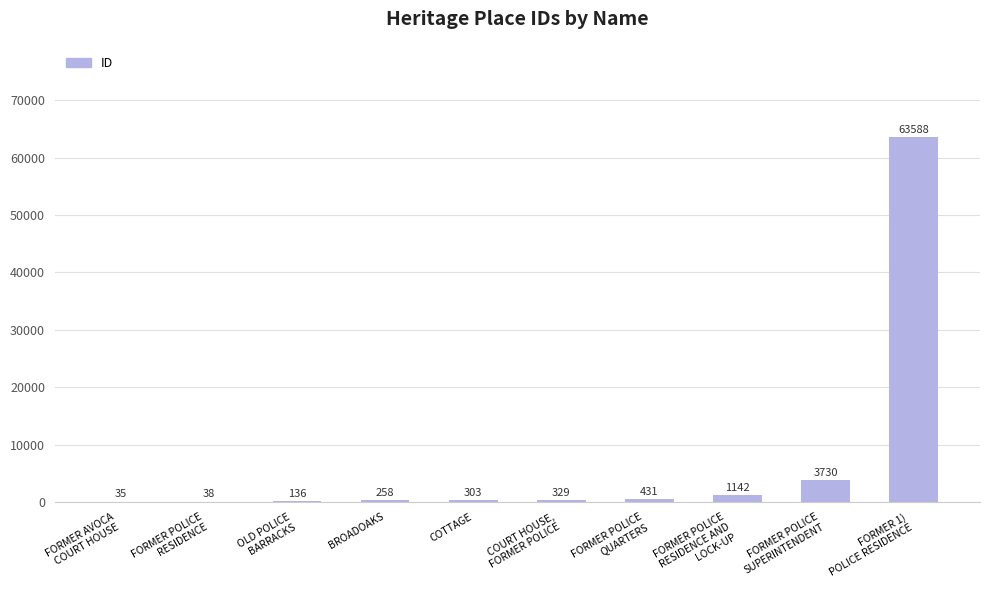

What is the maximum value shown in the chart?

63588